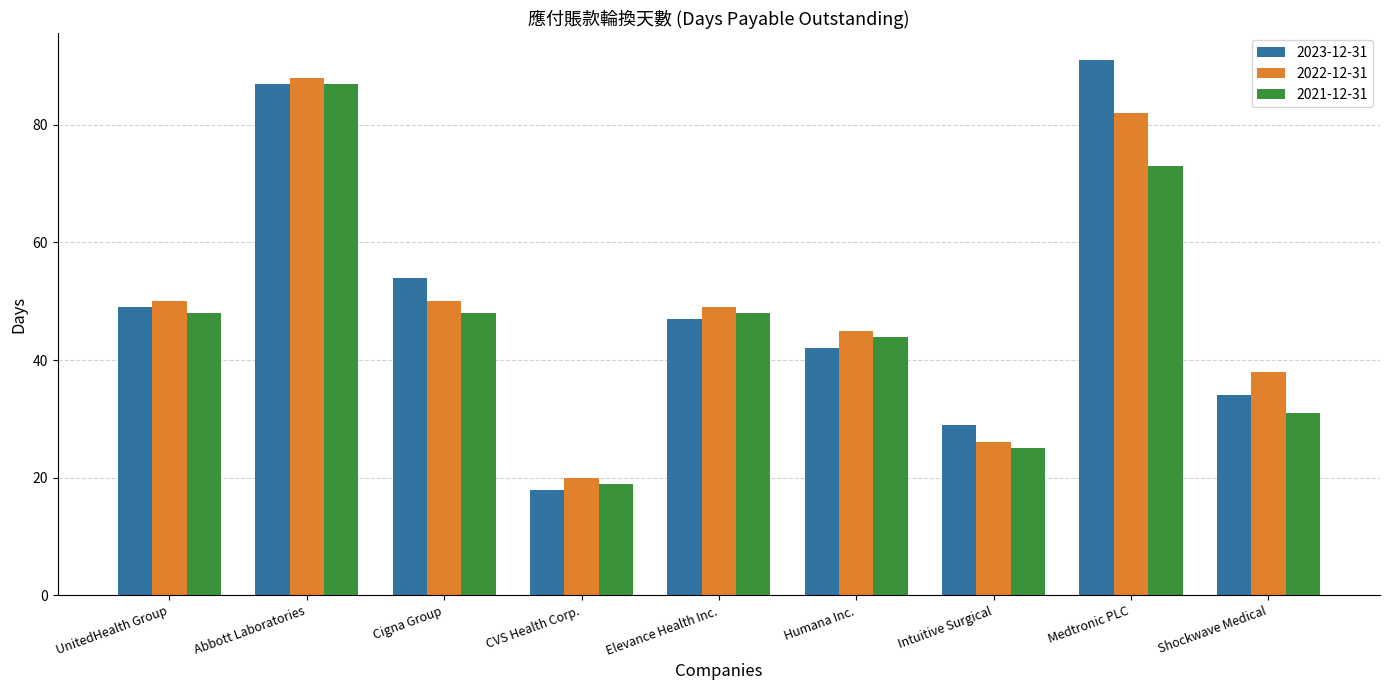

Rank the series by their maximum value, from lowest to highest.

2021-12-31, 2022-12-31, 2023-12-31